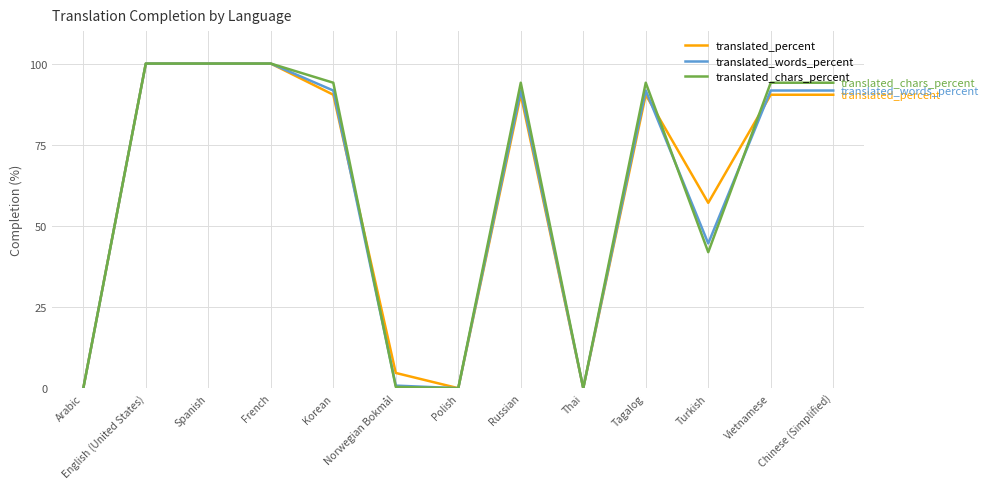

Is the value of translated_percent at Turkish greater than the value of translated_chars_percent at Vietnamese?

No